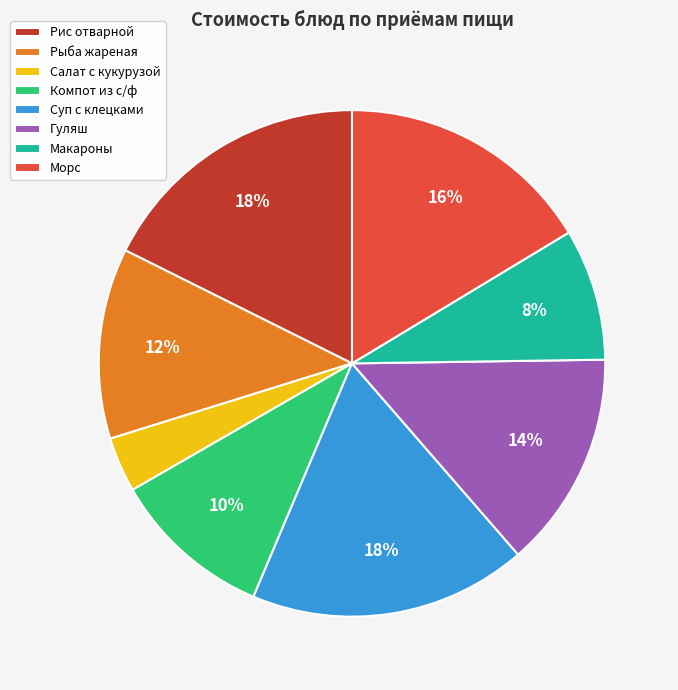

To the nearest percent, what is the average slice percentage?

12%